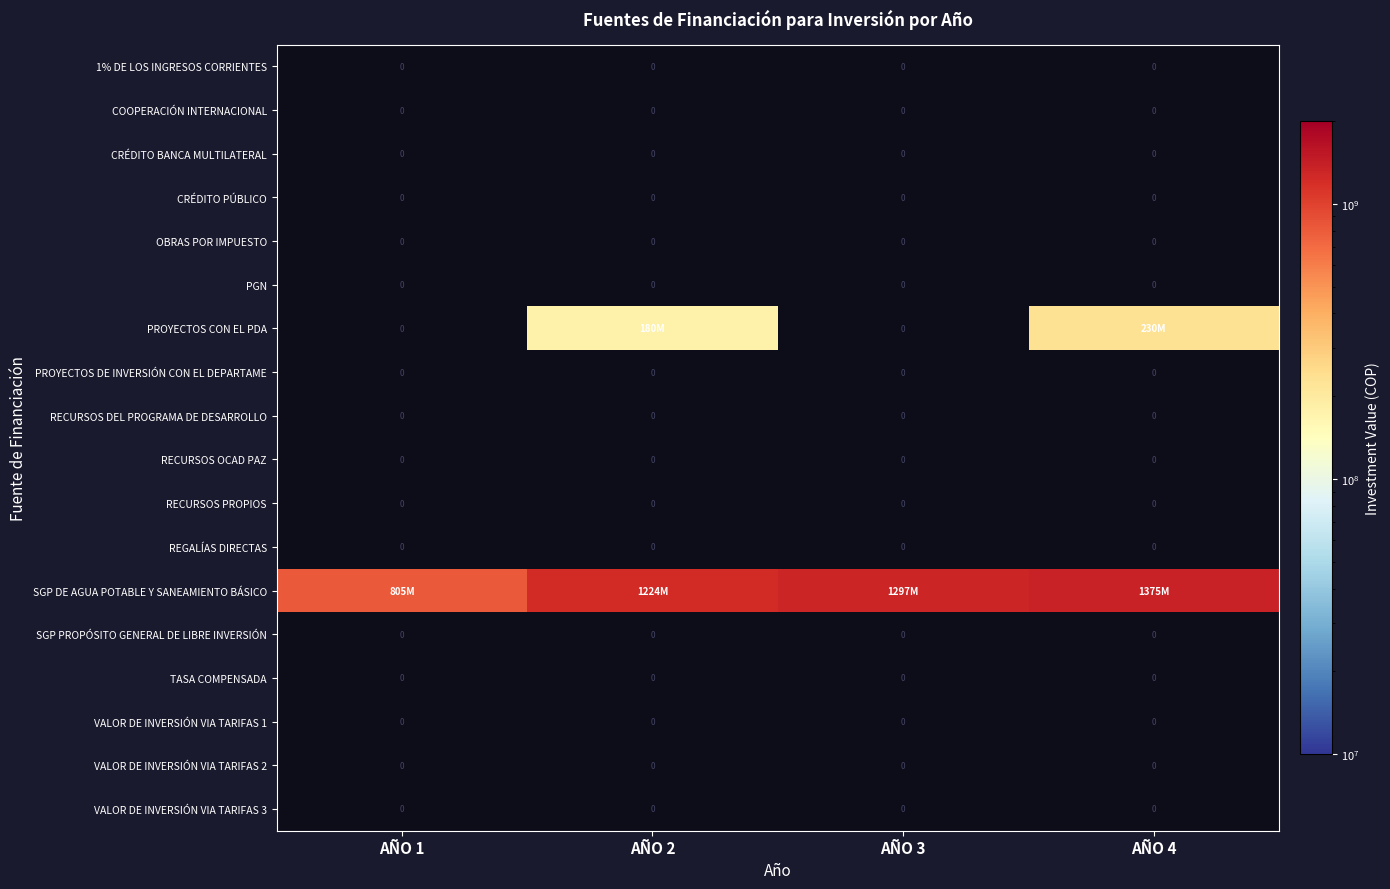

Is it true that PROYECTOS DE INVERSIÓN CON EL DEPARTAME equals 0 at AÑO 3?

True